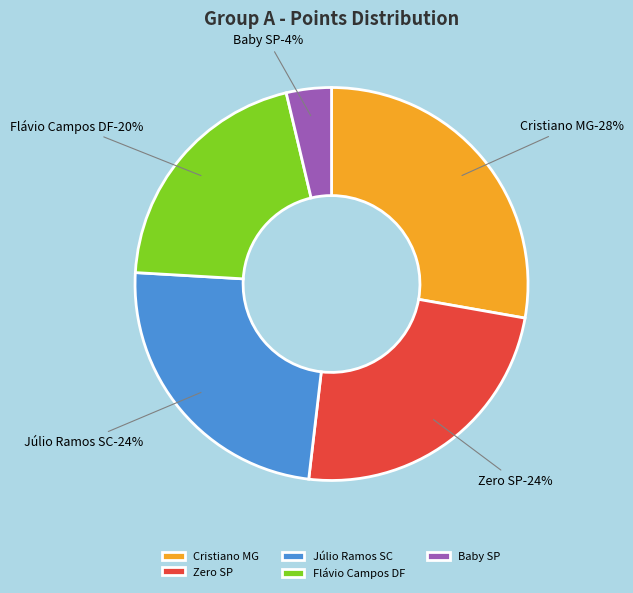

What is the largest slice in the pie chart?

Cristiano MG